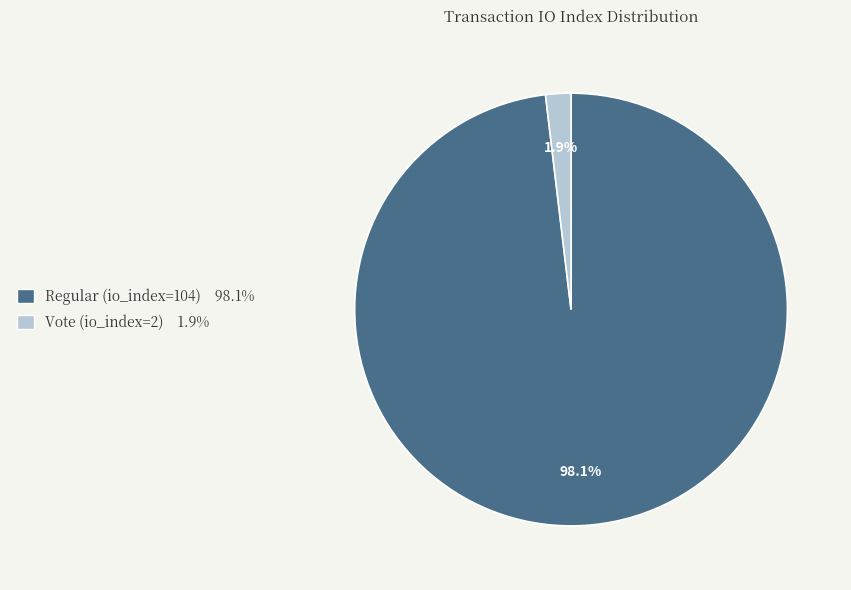

How much of the chart is everything except Regular (io_index=104)?

1.9%